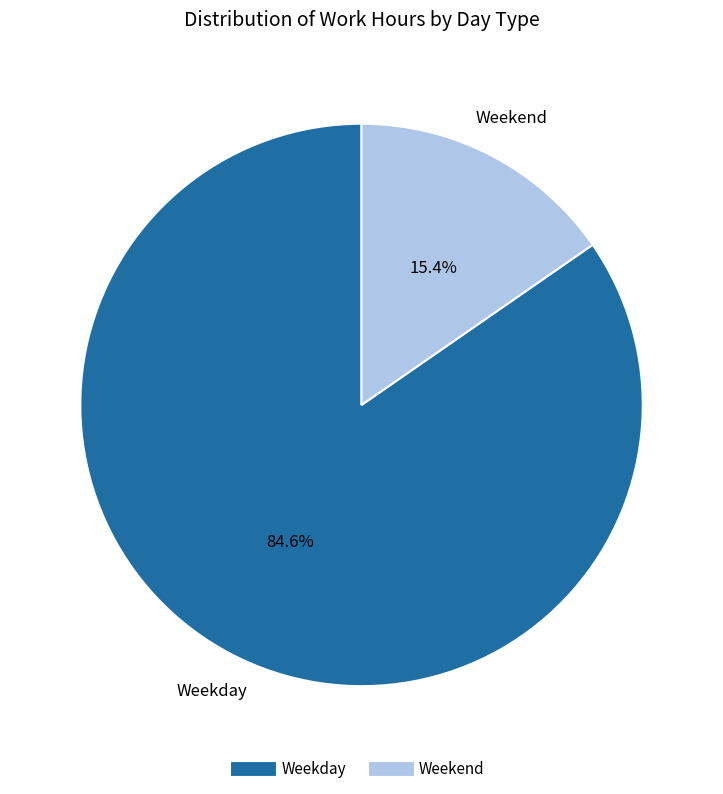

Is there any slice that represents more than half of the pie?

Yes